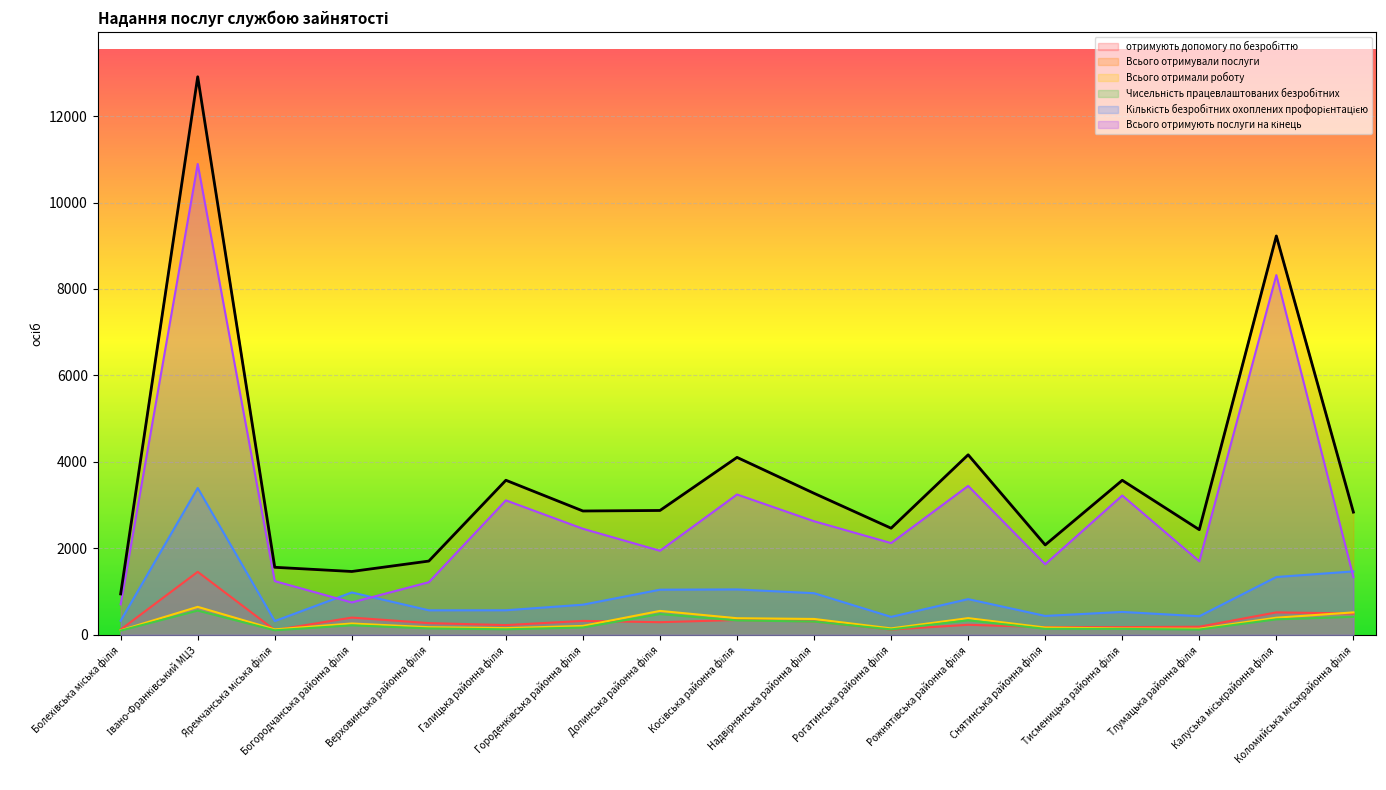

At Болехівська міська філія, list the series in order from smallest to largest.

Чисельність працевлаштованих безробітних, Всього отримали роботу, отримують допомогу по безробіттю, Кількість безробітних охоплених профорієнтацією, Всього отримують послуги на кінець, Всього отримували послуги